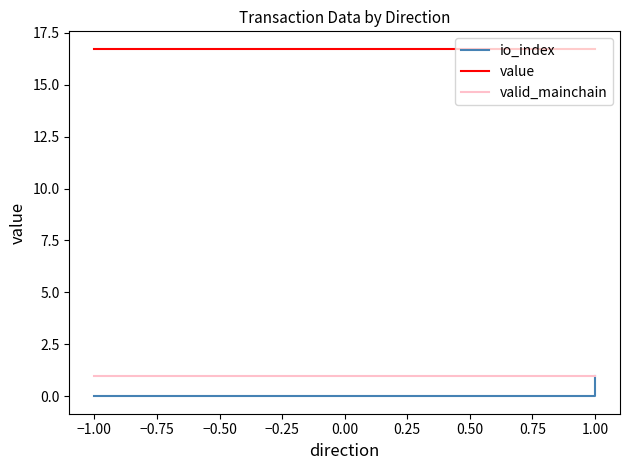

Between −0.75 and −0.50, which series saw the biggest shift?

io_index